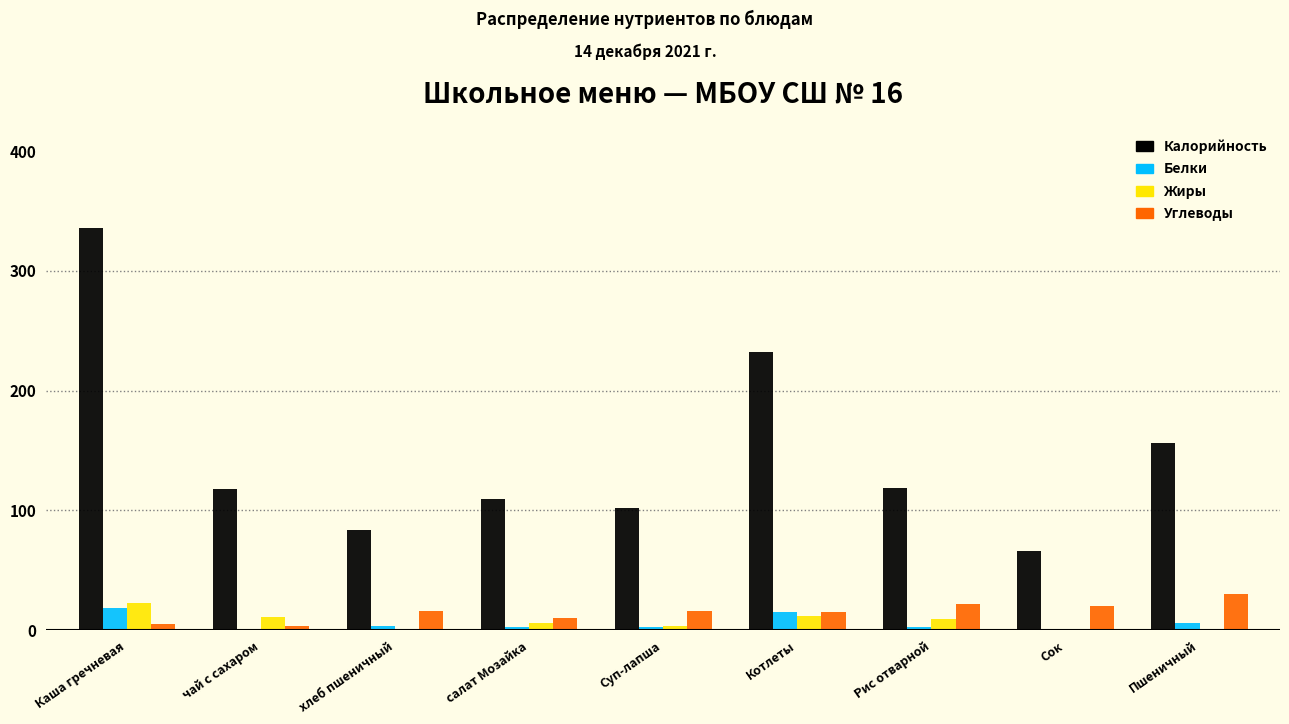

What is the maximum value for Калорийность?

336.0